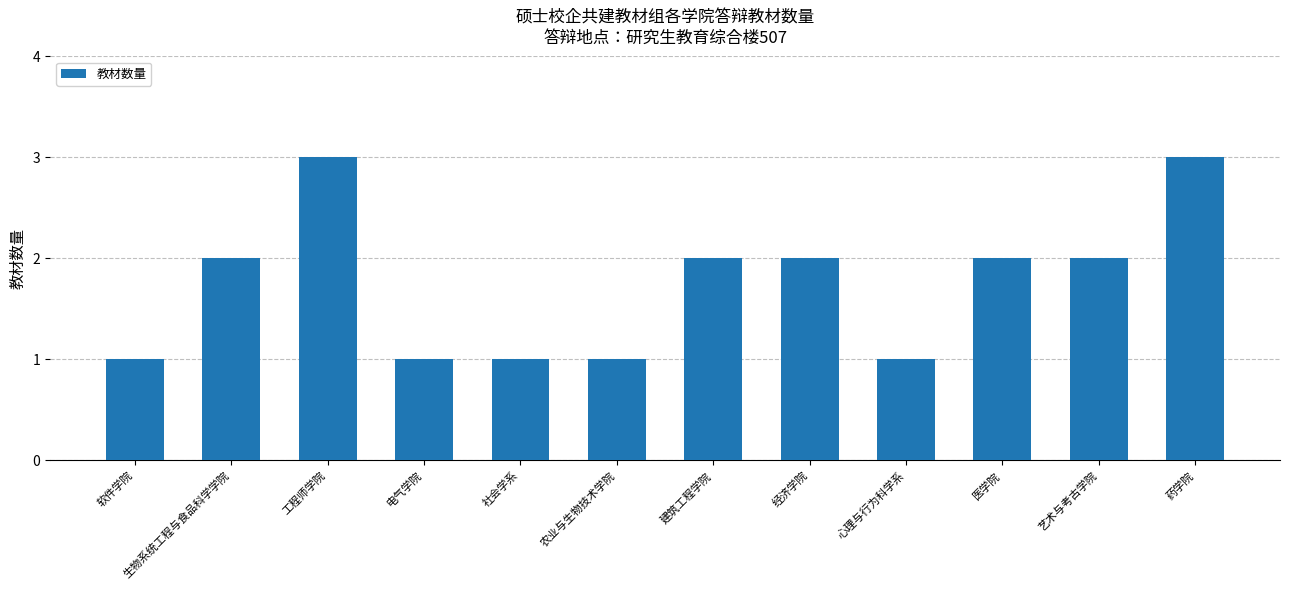

What is the maximum value shown in the chart?

3